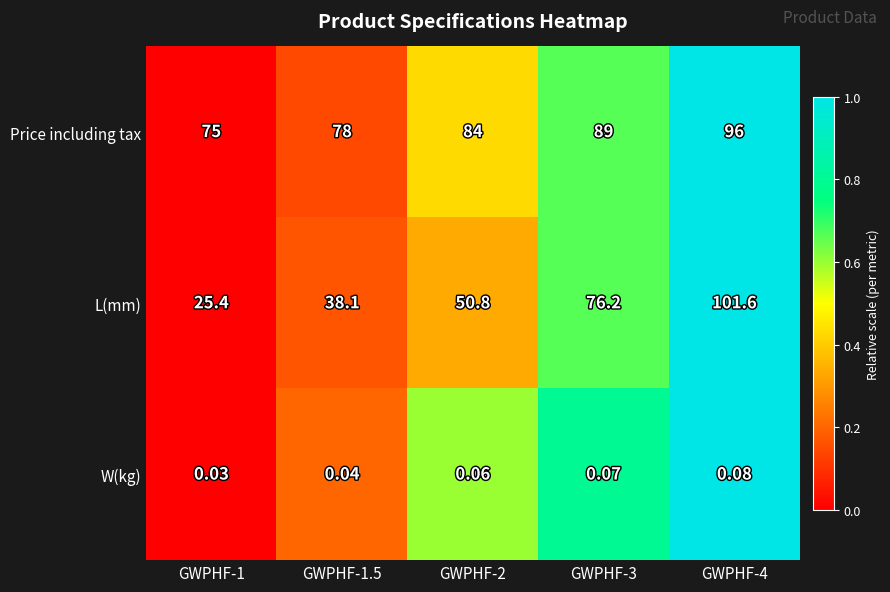

Is the value of Price including tax at GWPHF-1 greater than the value of L(mm) at GWPHF-2?

Yes